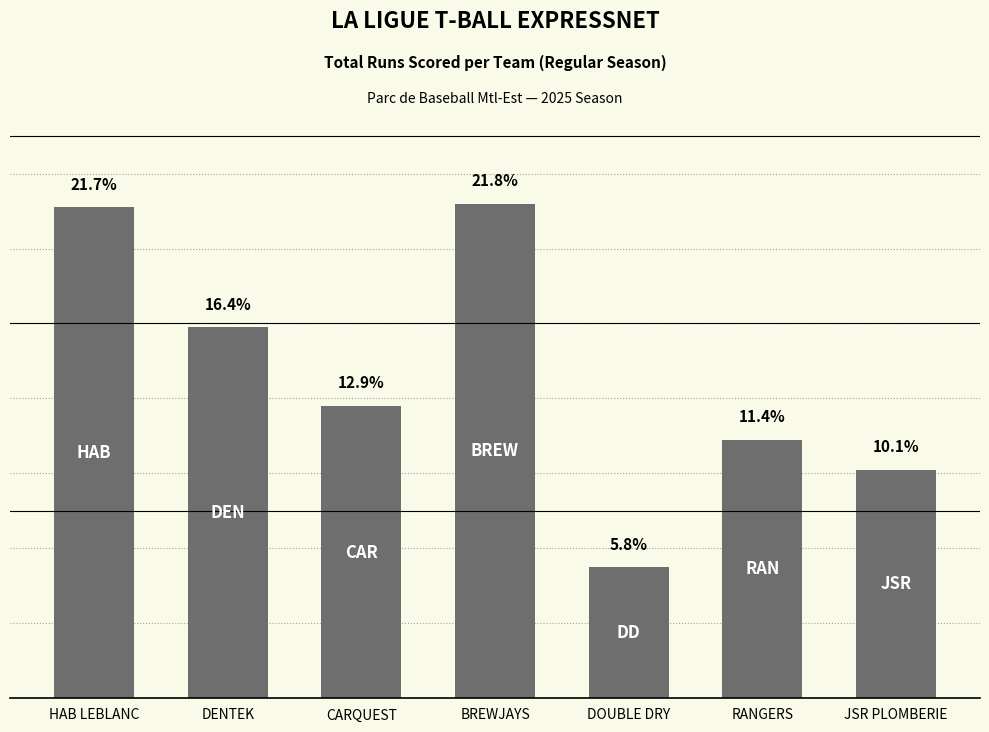

Does the chart contain any negative values?

No